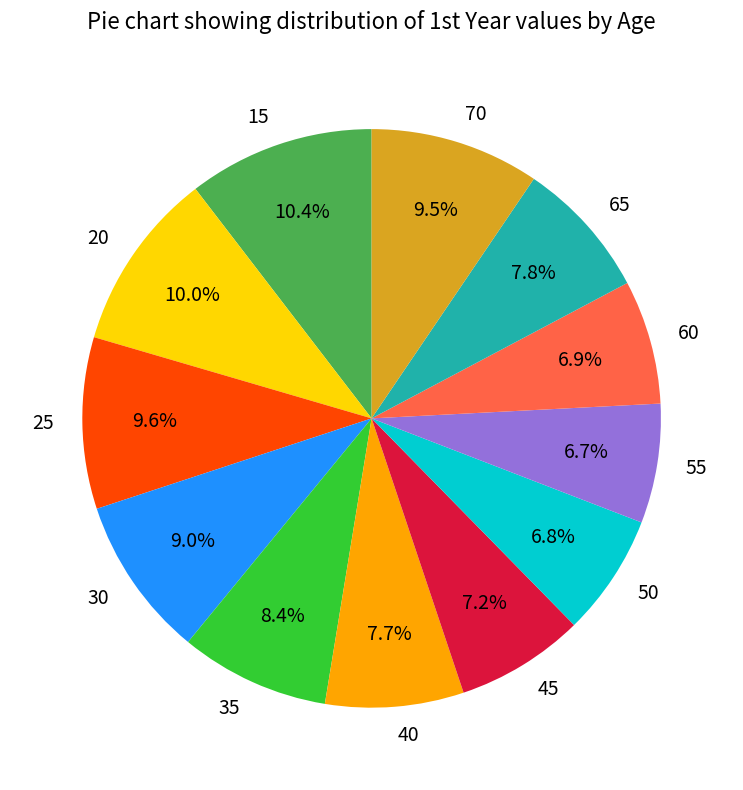

Is there a majority slice in this chart?

No